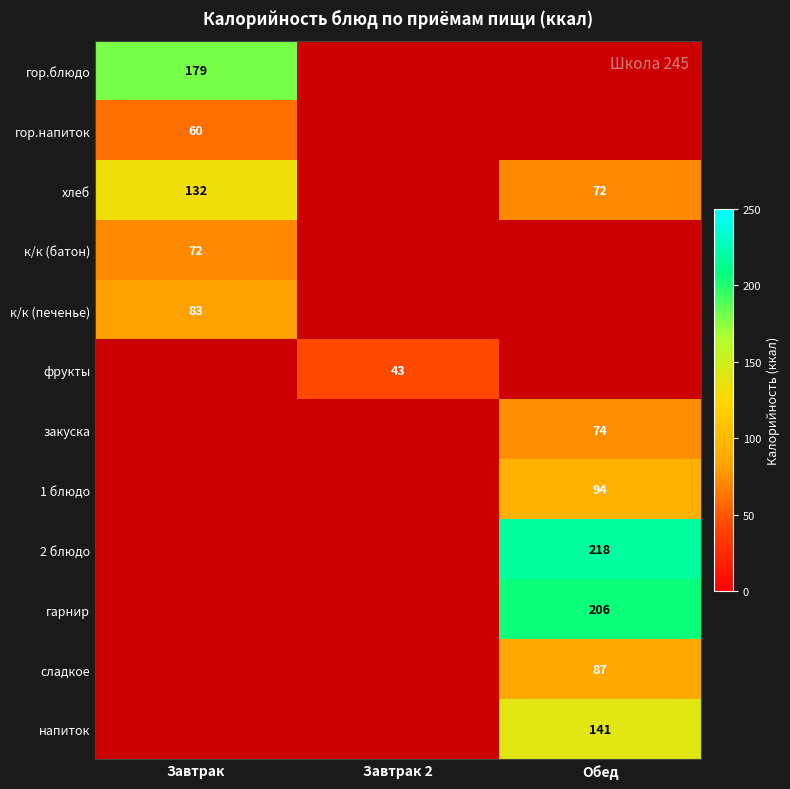

The value of сладкое at Обед is 87. True or false?

True